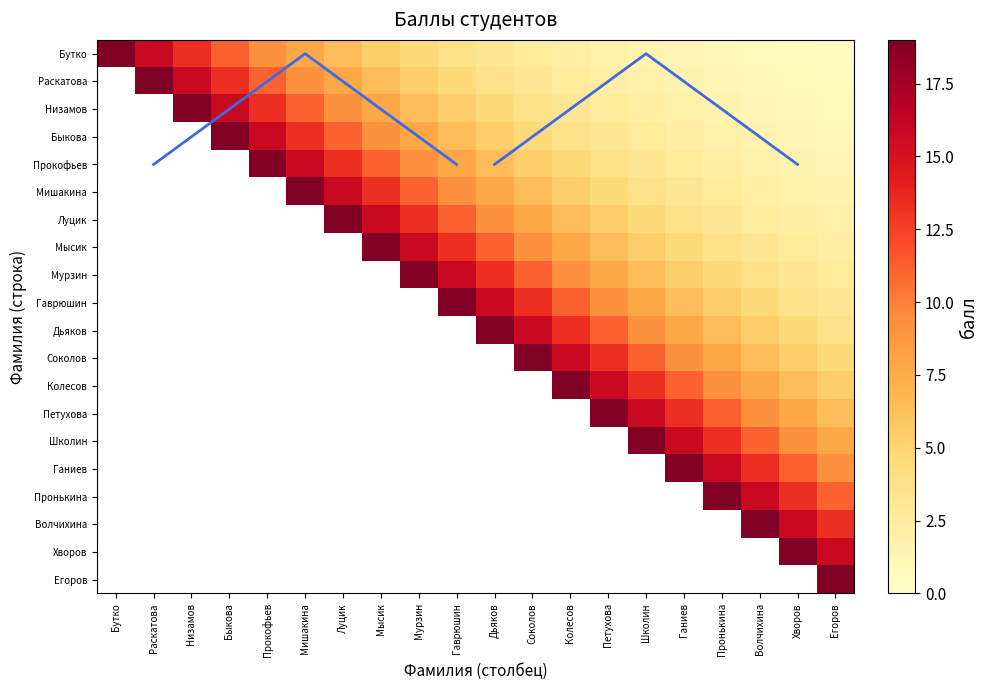

Is the value of Мурзин at Соколов greater than the value of Мысик at Дьяков?

No